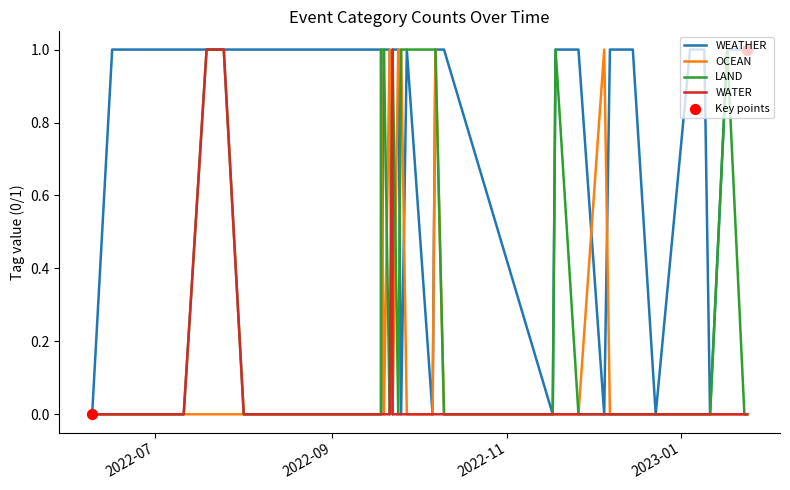

What are all the series names shown in the legend?

WEATHER, OCEAN, LAND, WATER